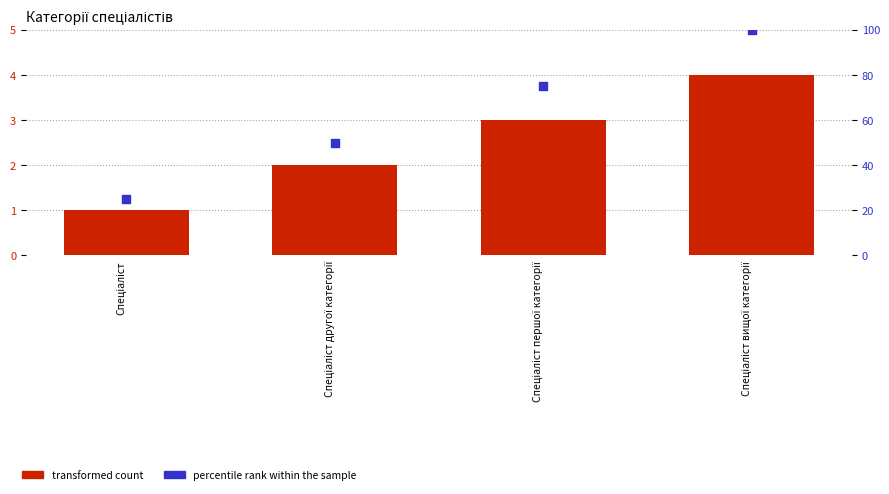

What is the total value across all series at Спеціаліст другої категорії?

52